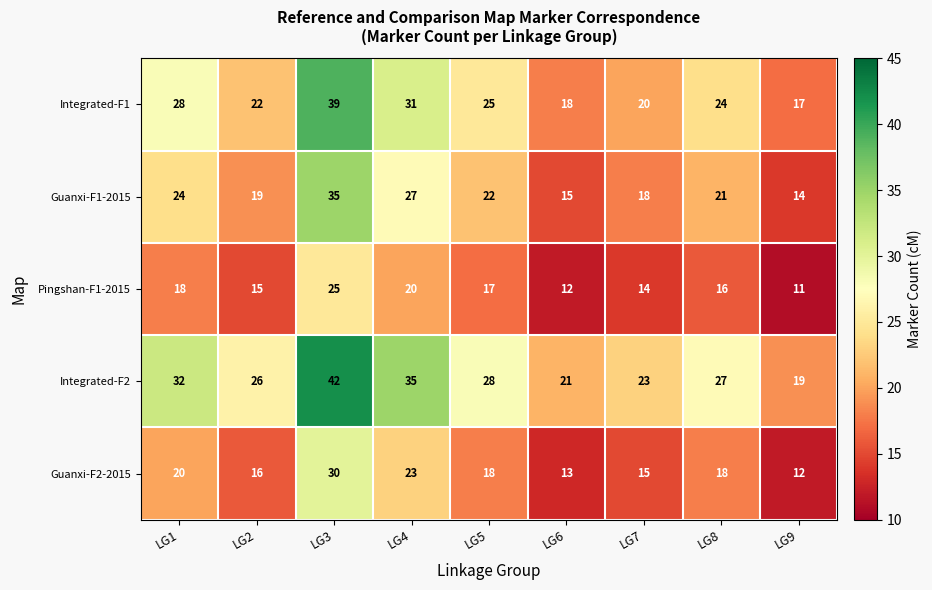

Which category has the lowest value across all series?

LG9